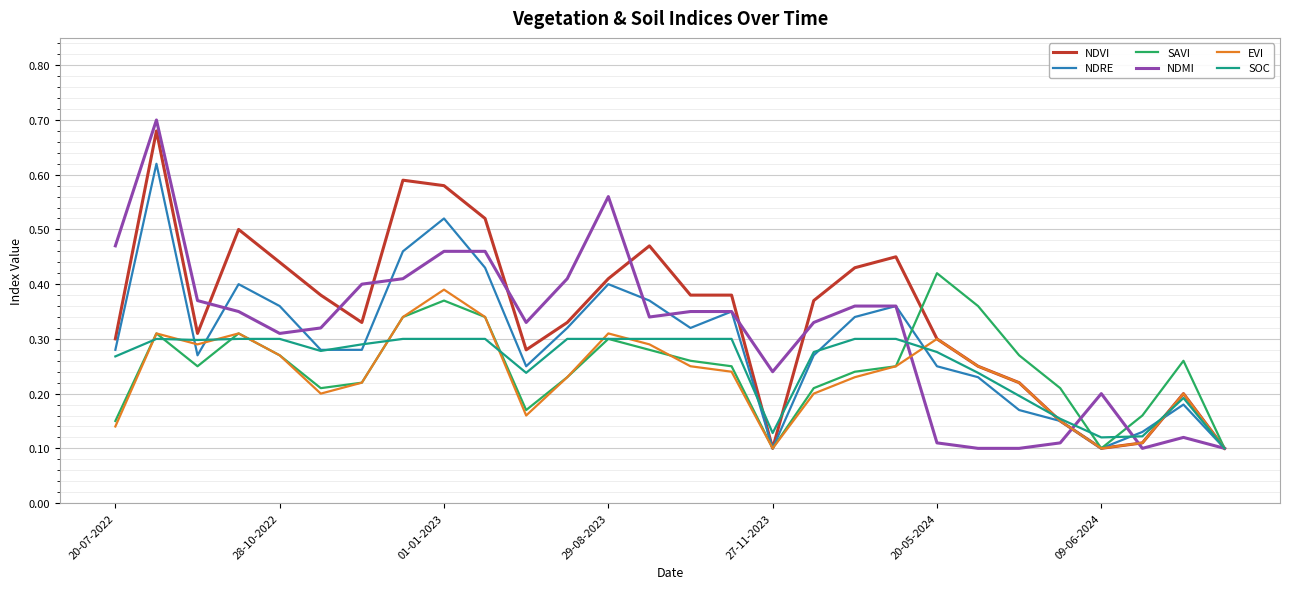

Which series has the widest spread of values?

NDMI